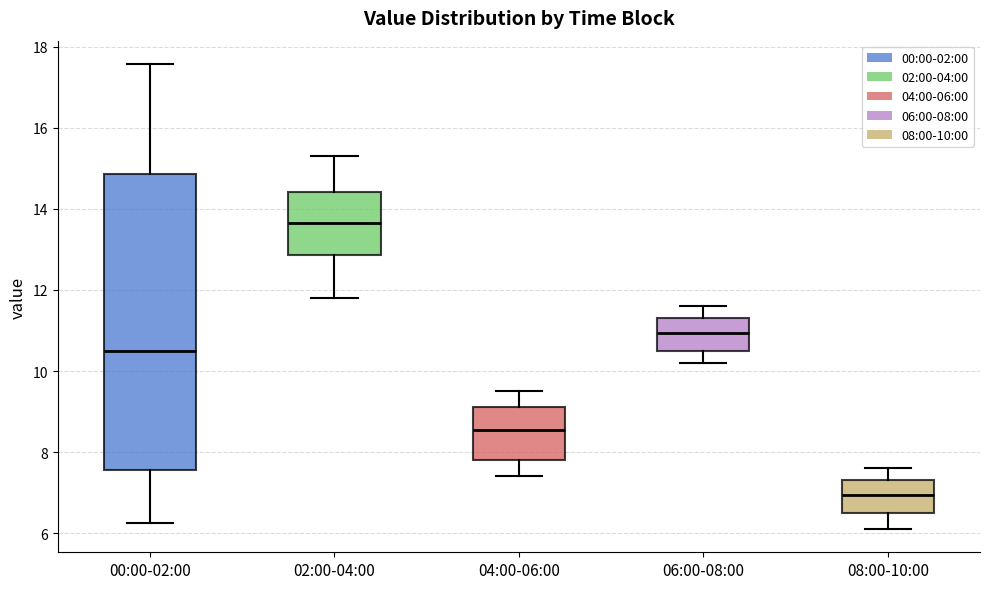

Where does the lower whisker of the box for 06:00-08:00 end on the y-axis? The values are not printed on the chart, so give them approximately, as read against the axis.

10.2